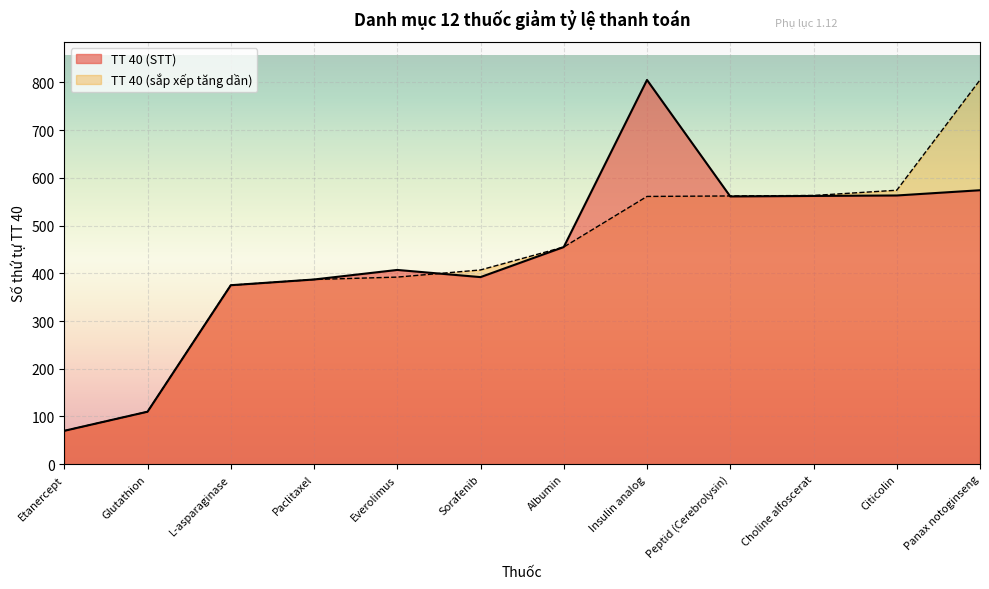

True or false: the data has more than 1 interior local peaks.

True